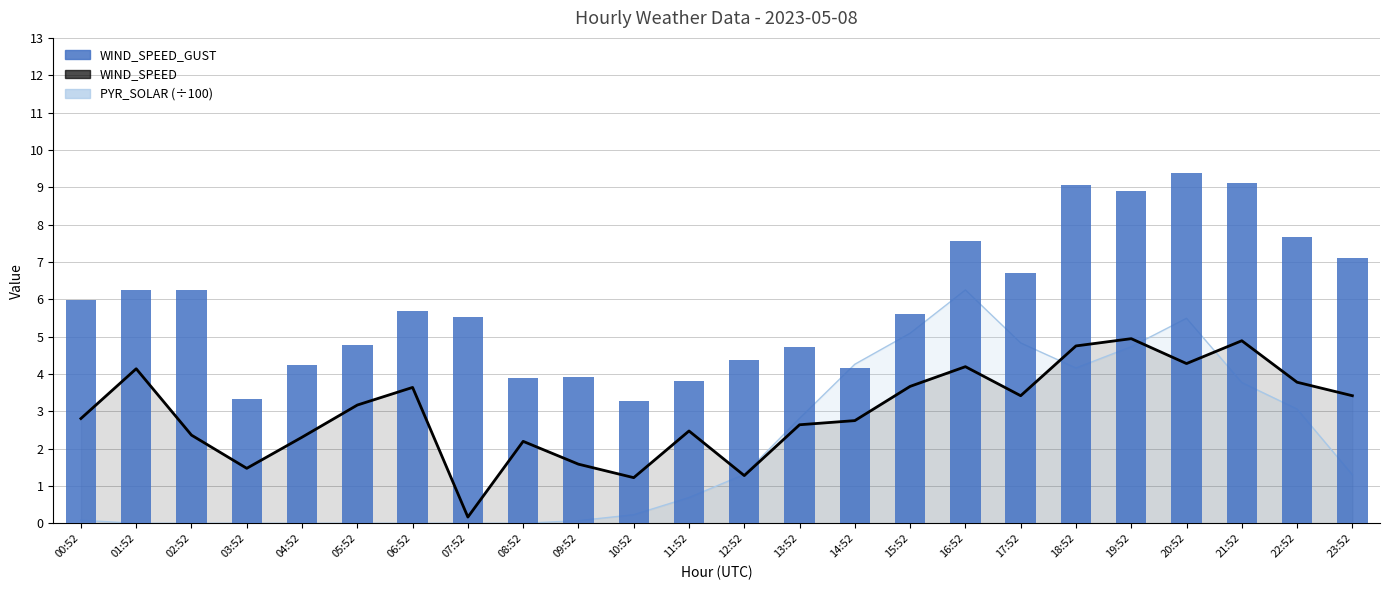

Does the chart contain any negative values?

No